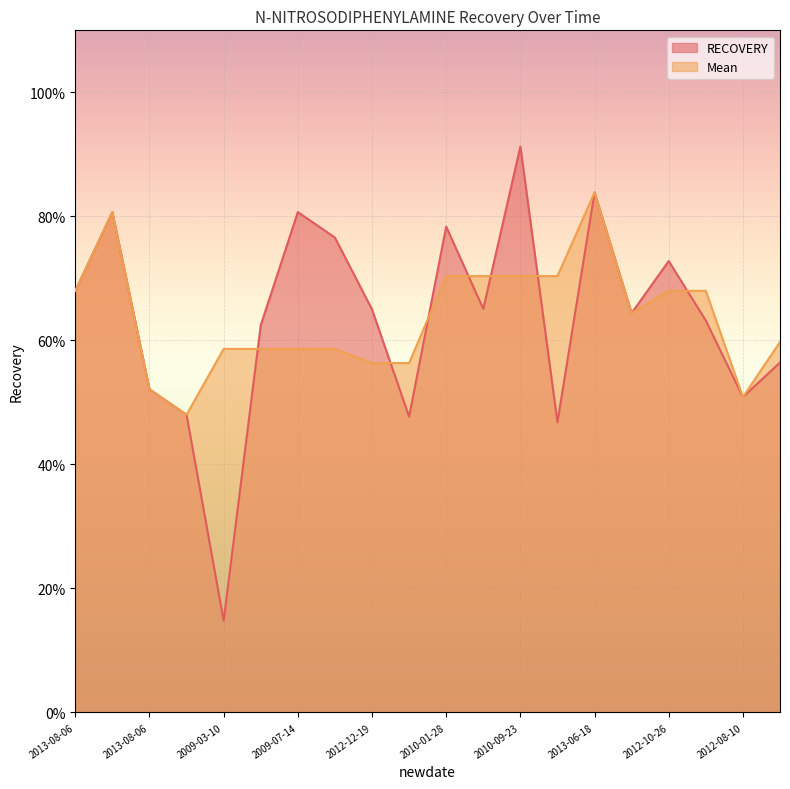

What is the total value across all series at 2009-03-10?

0.7